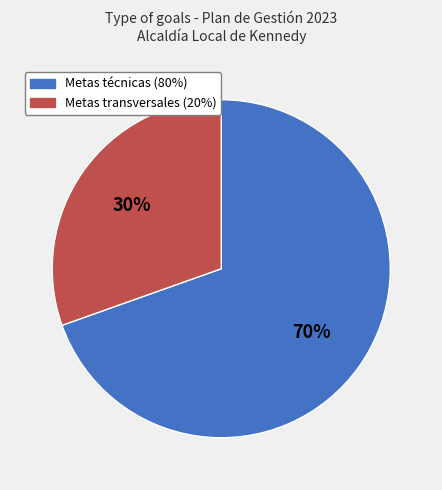

Do Metas transversales (20%) and Metas técnicas (80%) together represent more than half of the pie?

Yes